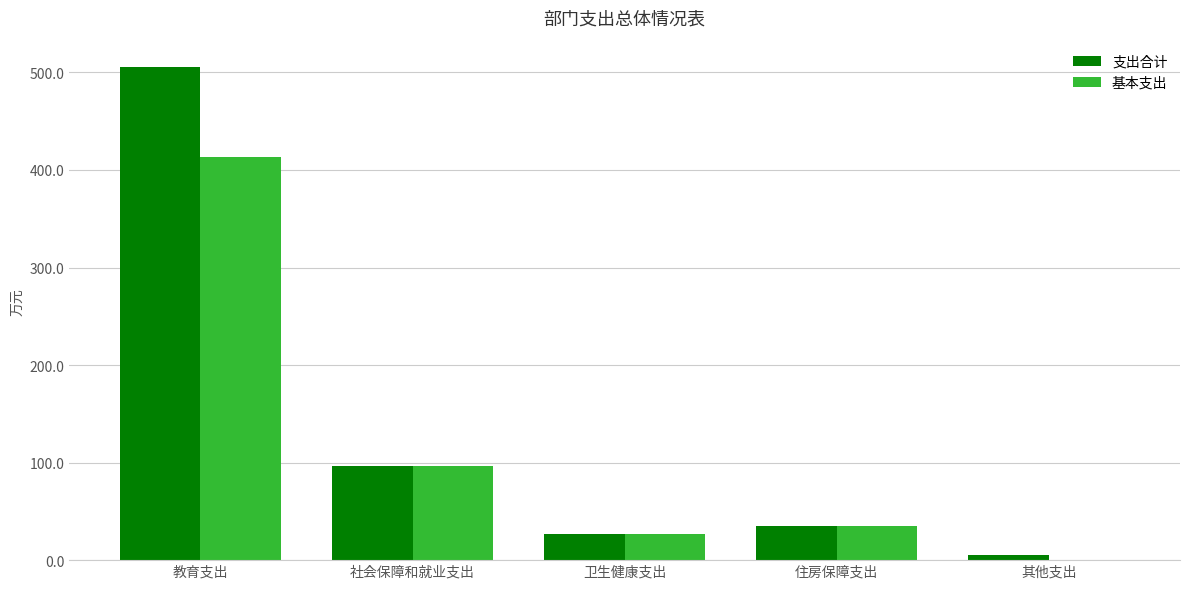

Reading right to left, transcribe all the data shown in this chart.

支出合计: 其他支出=5.3	住房保障支出=34.9	卫生健康支出=27.1	社会保障和就业支出=96.5	教育支出=505.5
基本支出: 其他支出=0.0	住房保障支出=34.9	卫生健康支出=27.1	社会保障和就业支出=96.5	教育支出=413.4